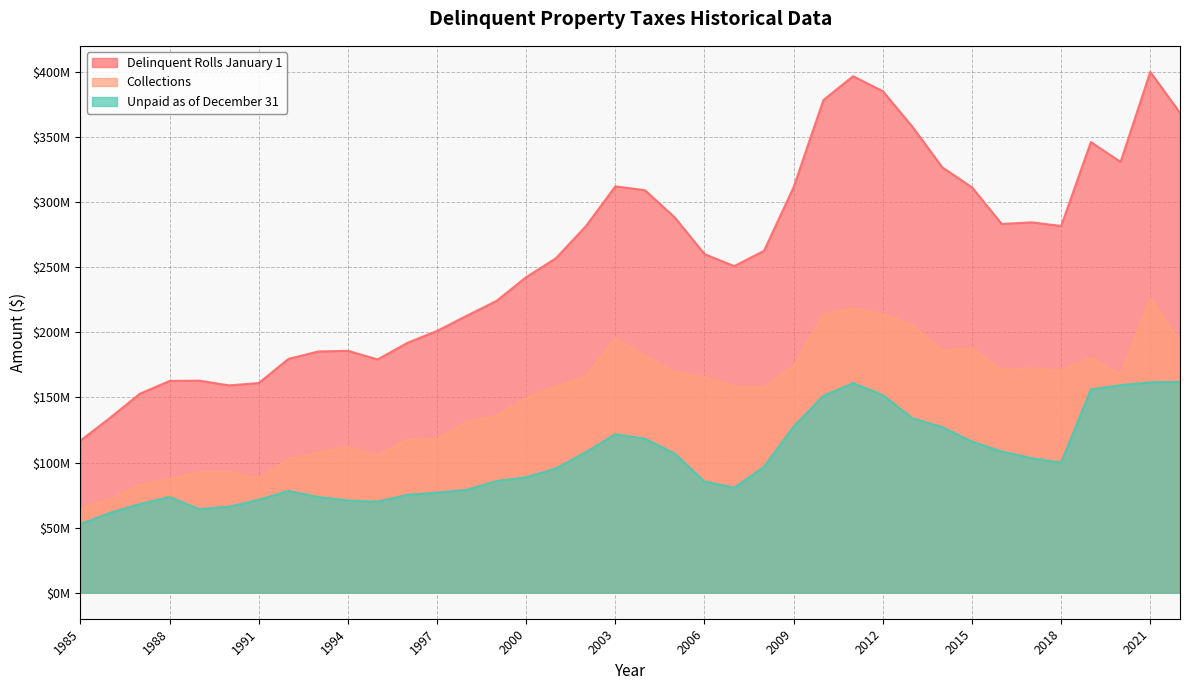

True or false: Collections has a value of 170505841.3 at 2018.

True